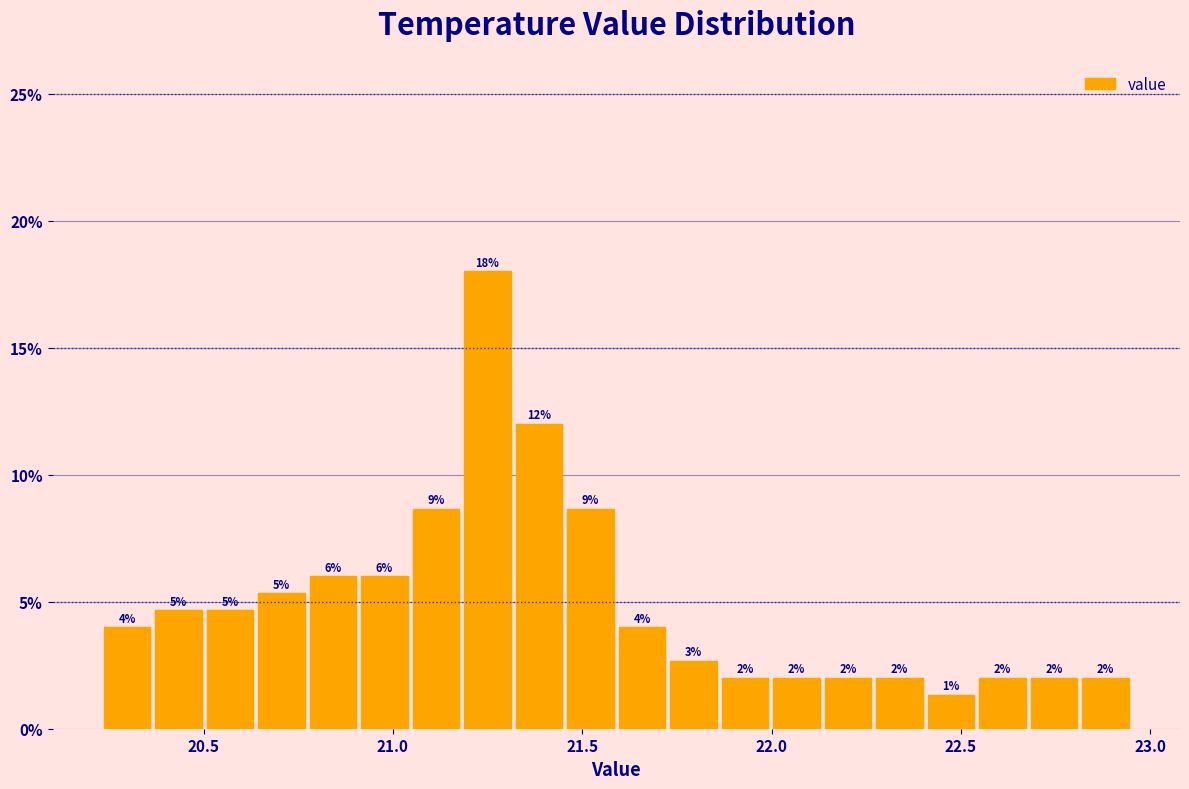

Around what value on the x-axis is the tallest bar? Give the approximate position of its centre, as read against the axis.

21.25